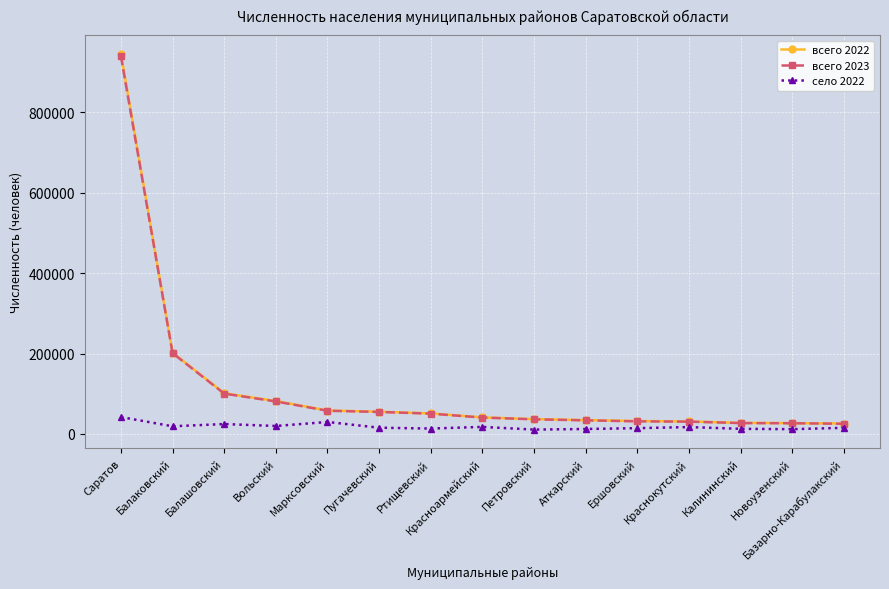

Which series has the largest range (max minus min)?

всего 2022